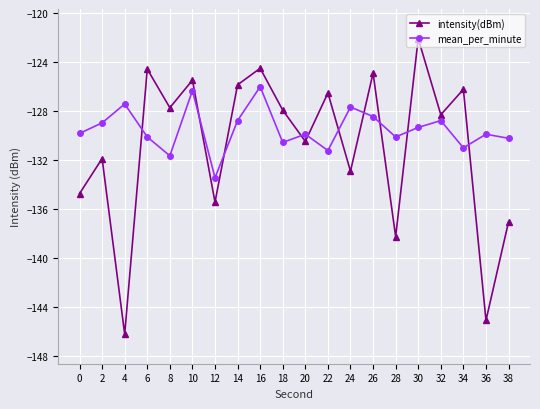

Rank the series by their maximum value, from lowest to highest.

mean_per_minute, intensity(dBm)